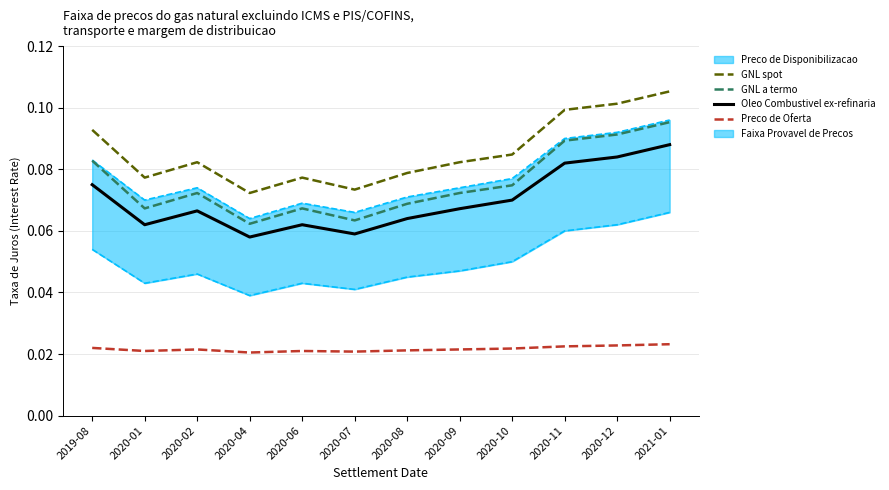

Reading left to right, extract all data points from this chart.

GNL spot: 0.1	0.1	0.1	0.1	0.1	0.1	0.1	0.1	0.1	0.1	0.1	0.1
GNL a termo: 0.1	0.1	0.1	0.1	0.1	0.1	0.1	0.1	0.1	0.1	0.1	0.1
Oleo Combustivel ex-refinaria: 0.1	0.1	0.1	0.1	0.1	0.1	0.1	0.1	0.1	0.1	0.1	0.1
Preco de Oferta: 0.0	0.0	0.0	0.0	0.0	0.0	0.0	0.0	0.0	0.0	0.0	0.0